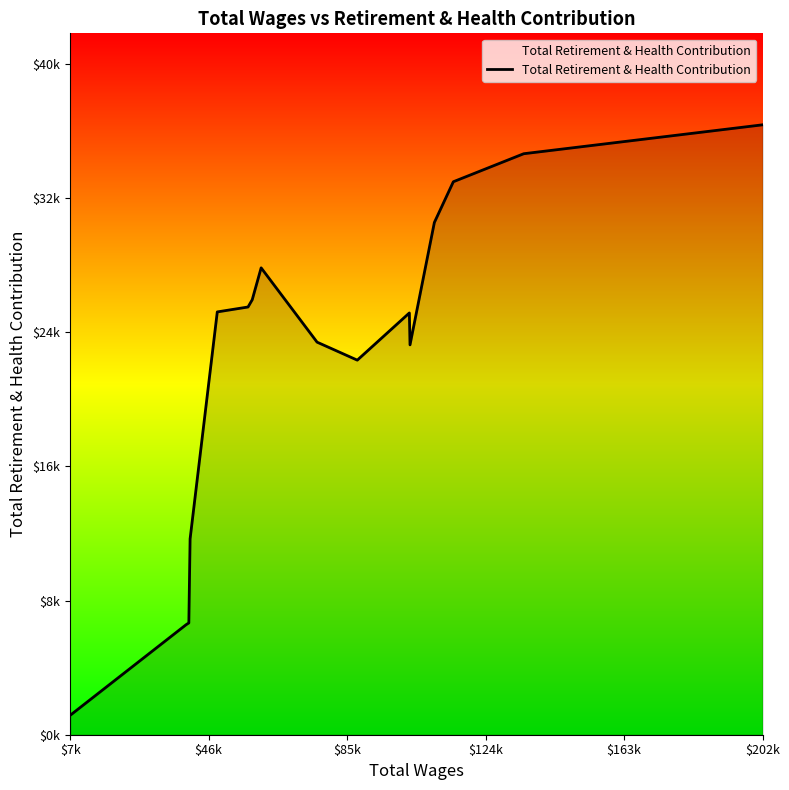

Does the chart display data point markers on the line(s)?

No